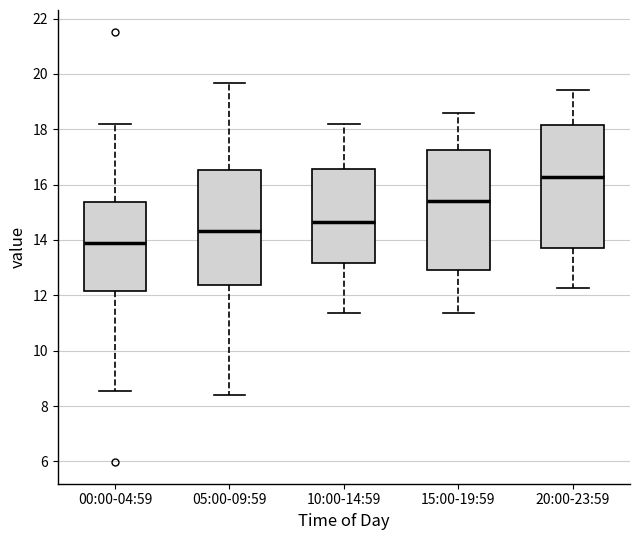

Where does the lower whisker of the box for 05:00-09:59 end on the y-axis? The values are not printed on the chart, so give them approximately, as read against the axis.

8.4